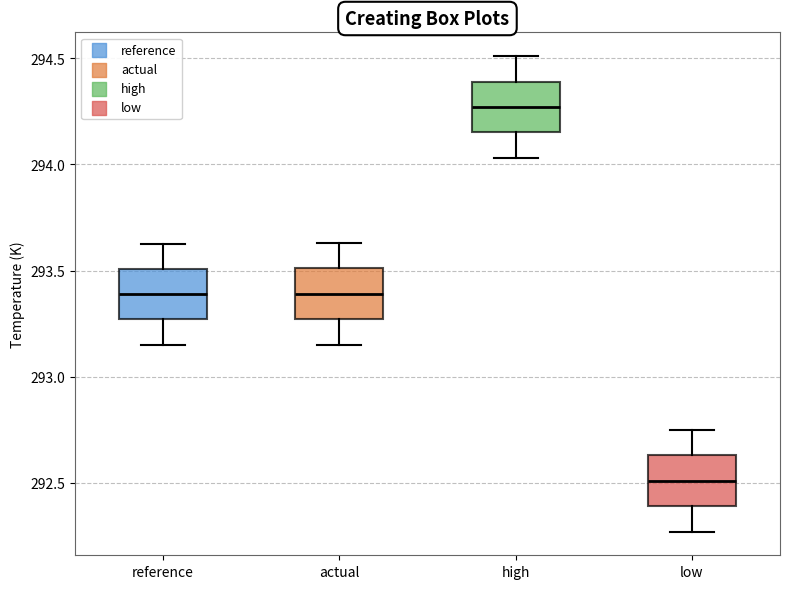

Which box's median line is the highest?

high